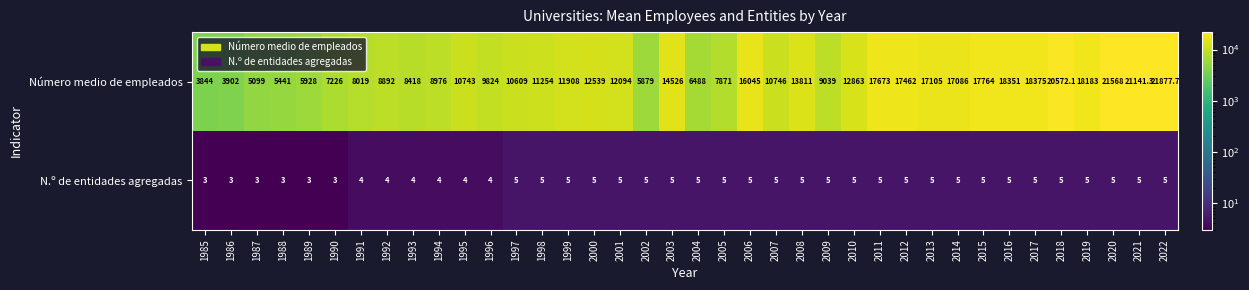

Between 1994 and 2008, which series saw the biggest shift?

Número medio de empleados